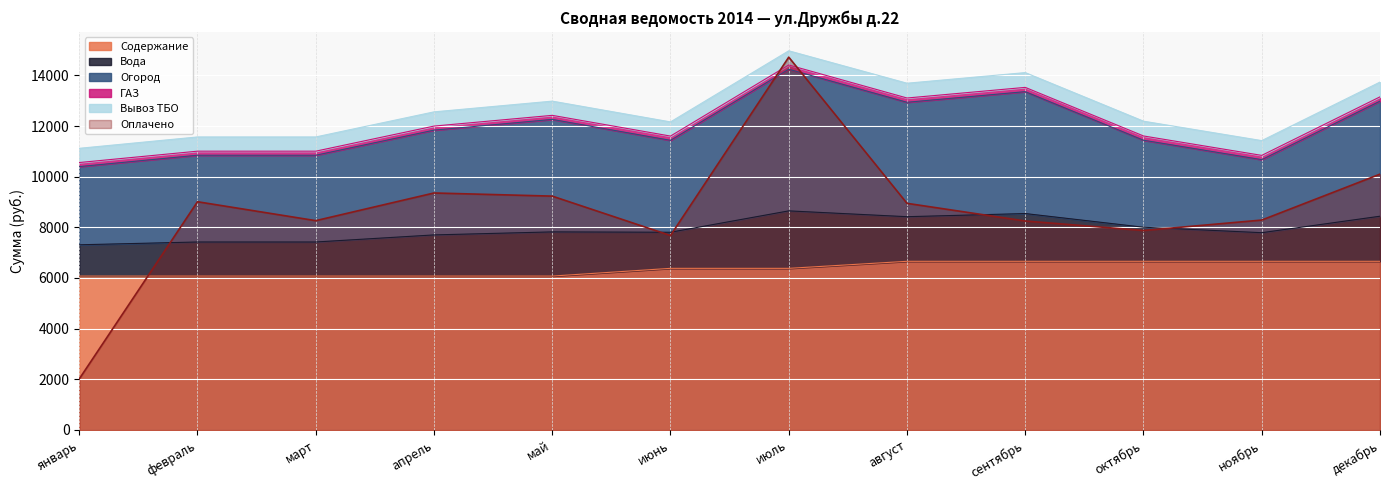

What is the minimum value for Оплачено?

2012.0